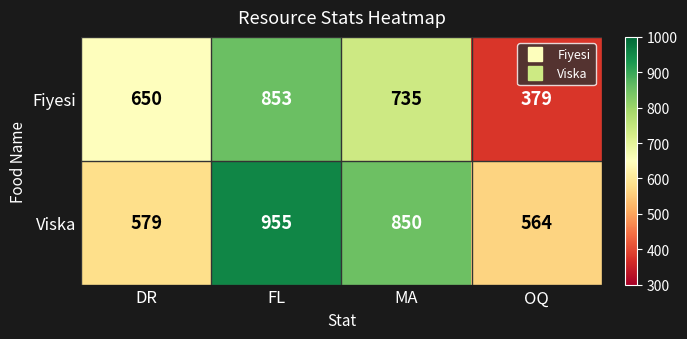

True or false: Viska has a value of 955 at FL.

True